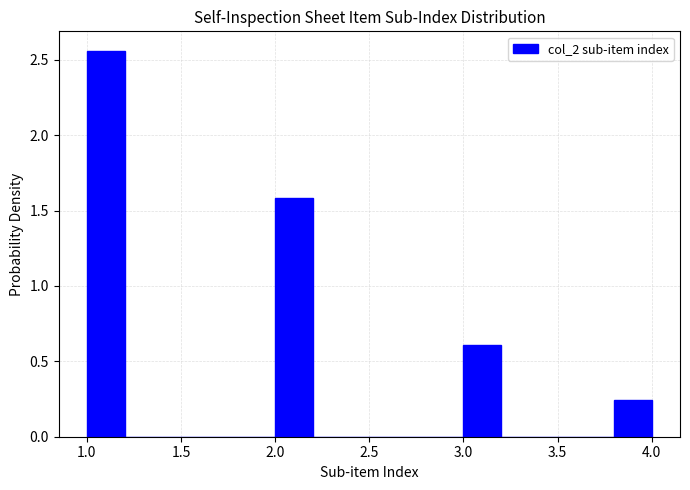

Reading left to right, transcribe this chart: for each bar, give the range it covers on the x-axis and its height. The values are not printed on the chart, so give them approximately, as read against the axis.

1.0 to 1.2: 2.55
1.2 to 1.4: 0
1.4 to 1.6: 0
1.6 to 1.8: 0
1.8 to 2.0: 0
2.0 to 2.2: 1.60
2.2 to 2.4: 0
2.4 to 2.6: 0
2.6 to 2.8: 0
2.8 to 3.0: 0
3.0 to 3.2: 0.60
3.2 to 3.4: 0
3.4 to 3.6: 0
3.6 to 3.8: 0
3.8 to 4.0: 0.25